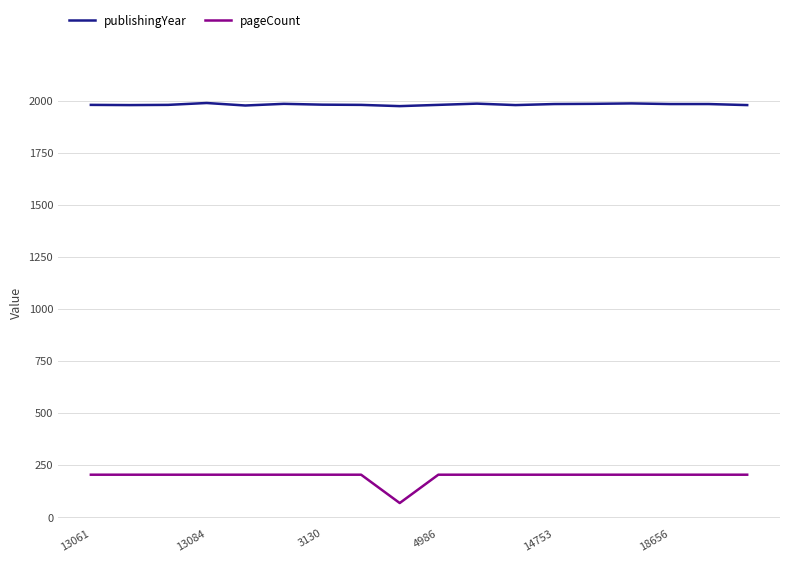

True or false: publishingYear and pageCount cross at least once.

False